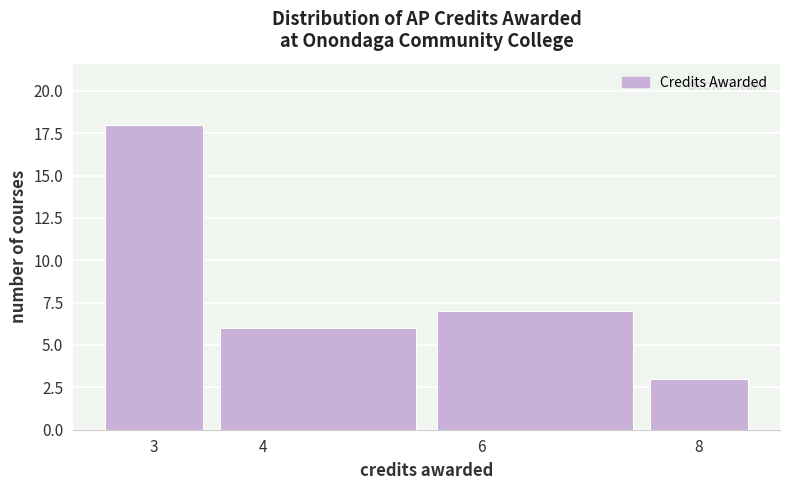

Reading left to right, list every bar in this chart as the range it spans on the x-axis followed by its height. The values are not printed on the chart, so give them approximately, as read against the axis.

2.5 to 3.5: 18
3.5 to 5.5: 6
5.5 to 7.5: 7
7.5 to 8.5: 3